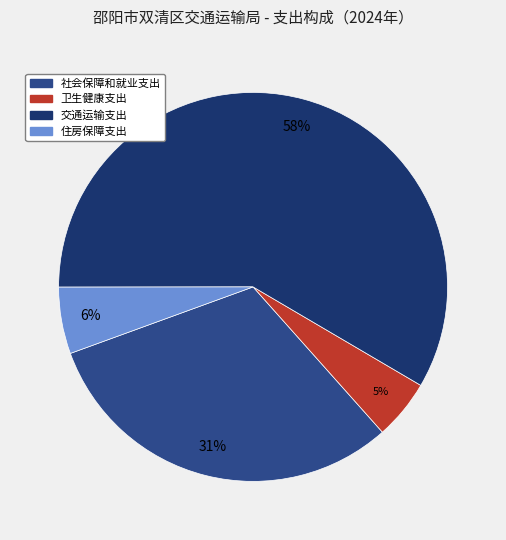

Which slice is the largest?

交通运输支出